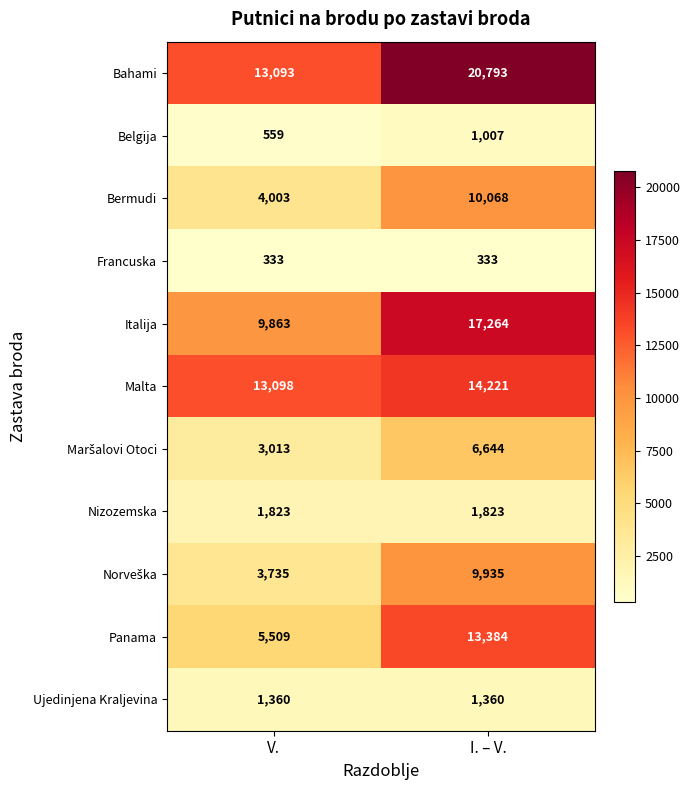

True or false: Ujedinjena Kraljevina has a value of 319 at V..

False